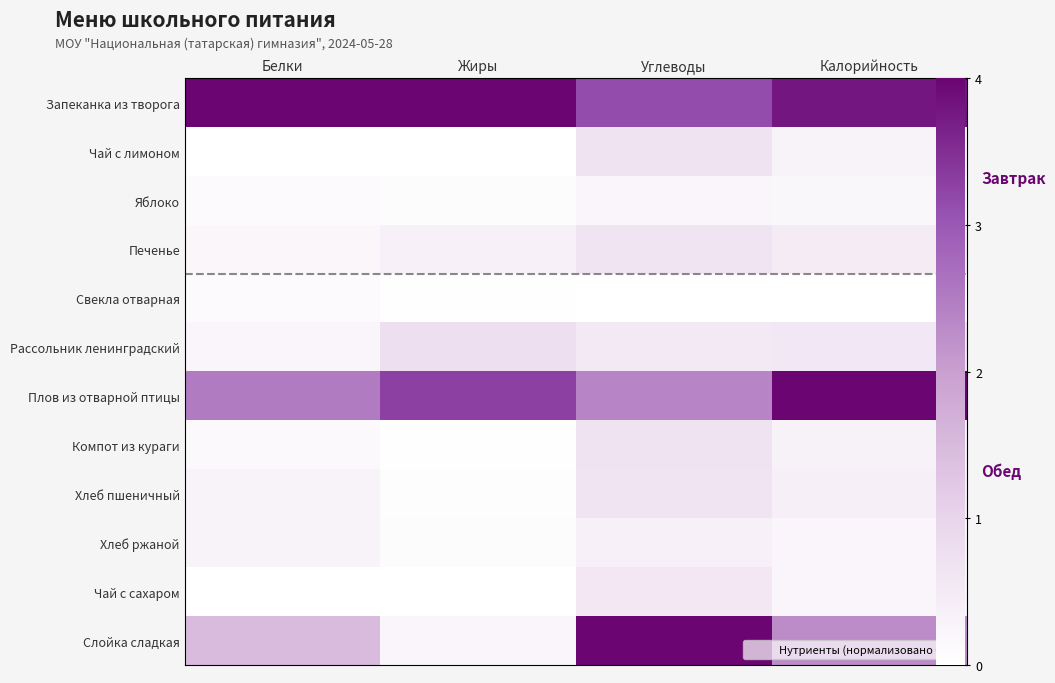

Count the number of categories in the chart.

4